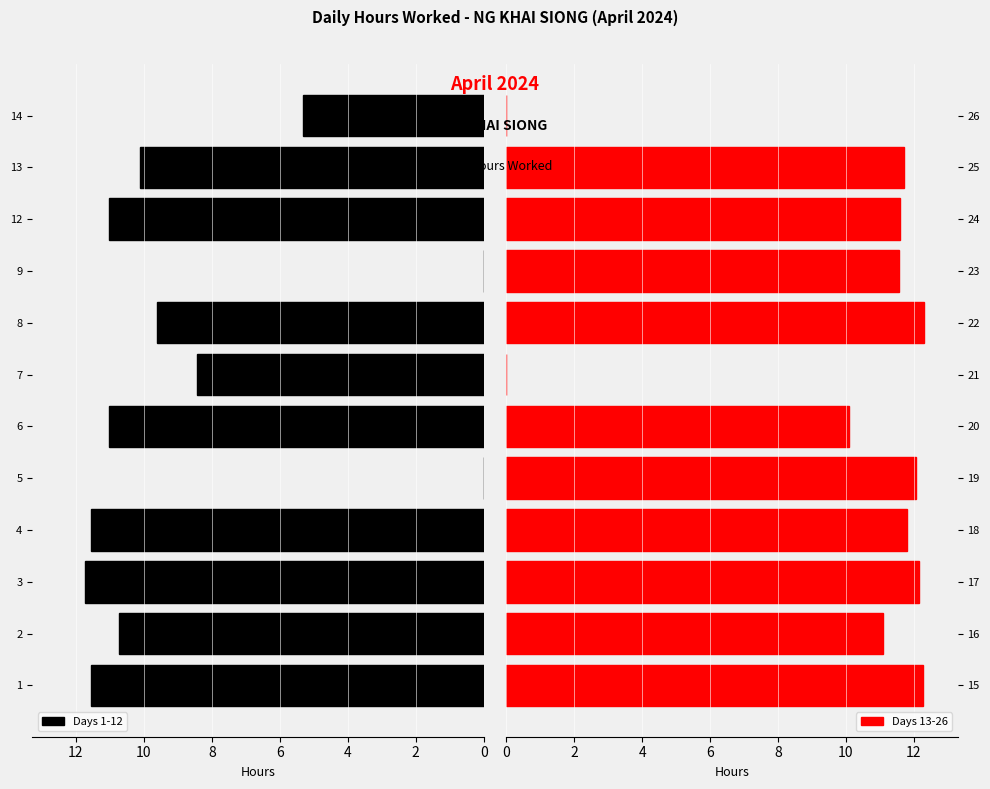

What is the maximum value for Days 13-26?

12.3